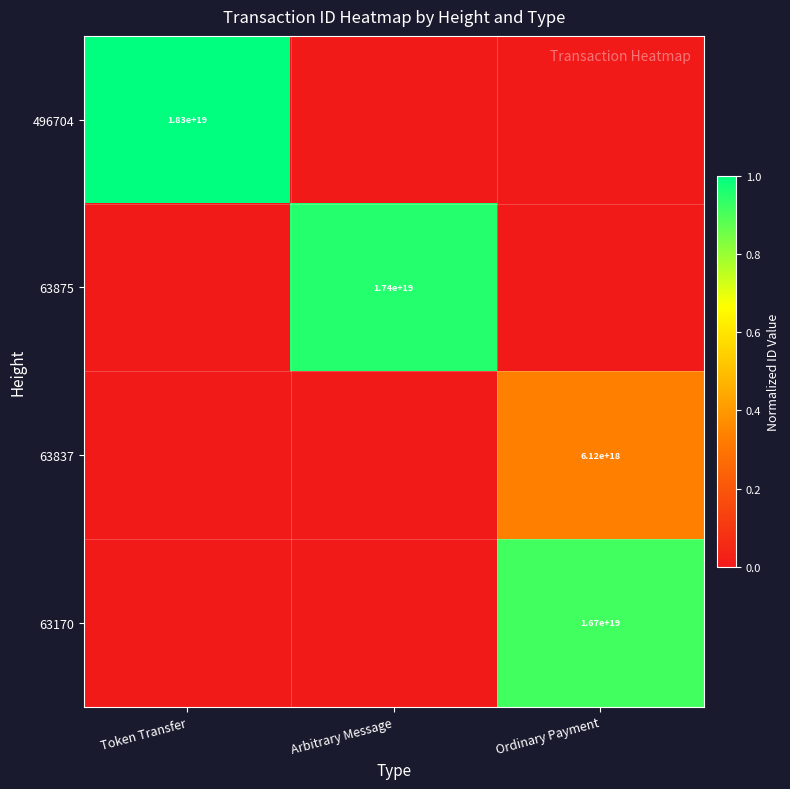

The 63837 series shows 6120000000000000000 at Ordinary Payment. True or false?

True